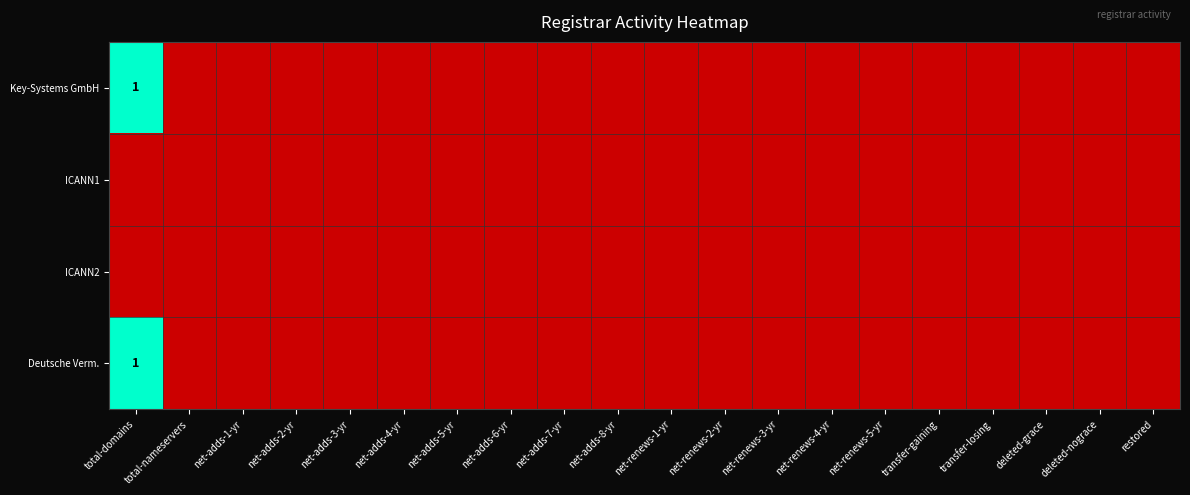

The value of Deutsche Verm. at restored is 0. True or false?

True